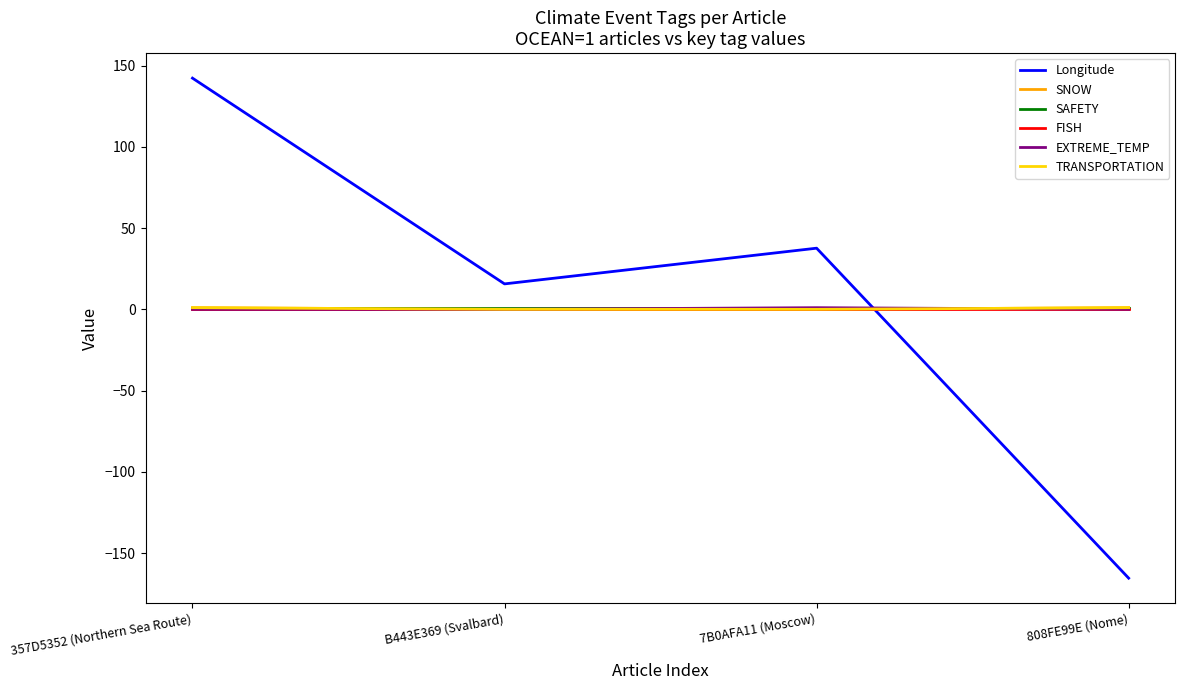

Is this an area chart (filled region under the line)?

No